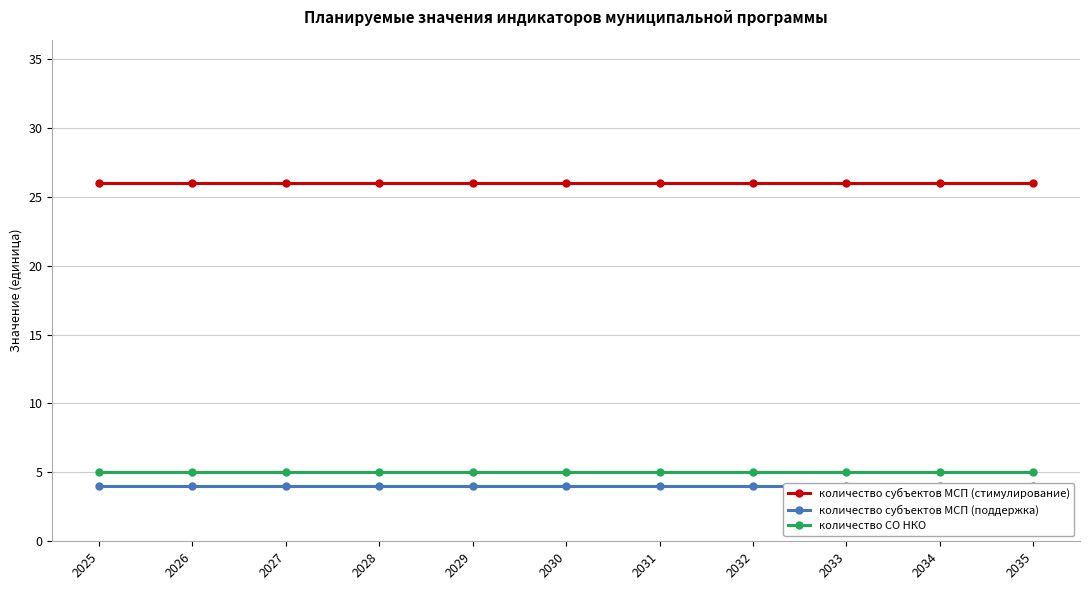

True or false: количество СО НКО has a value of 2 at 2027.

False